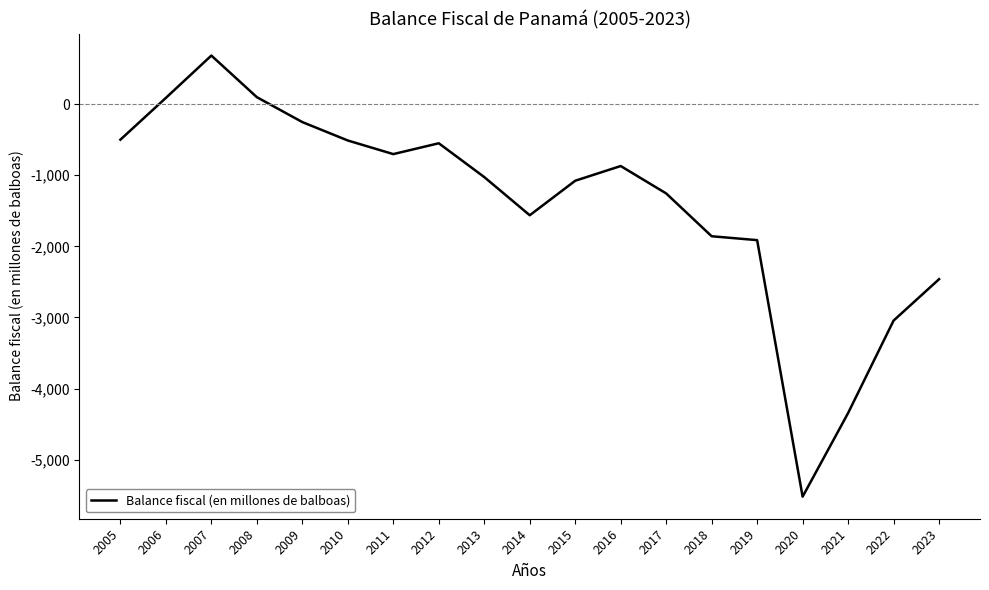

At which label is the value closest to -2419?

2023